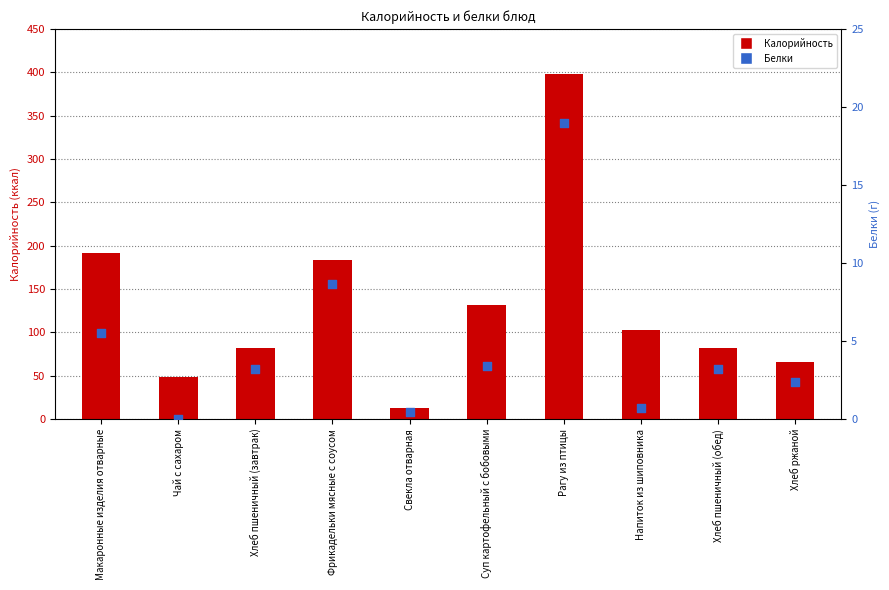

Which series has the largest total across all categories?

Калорийность